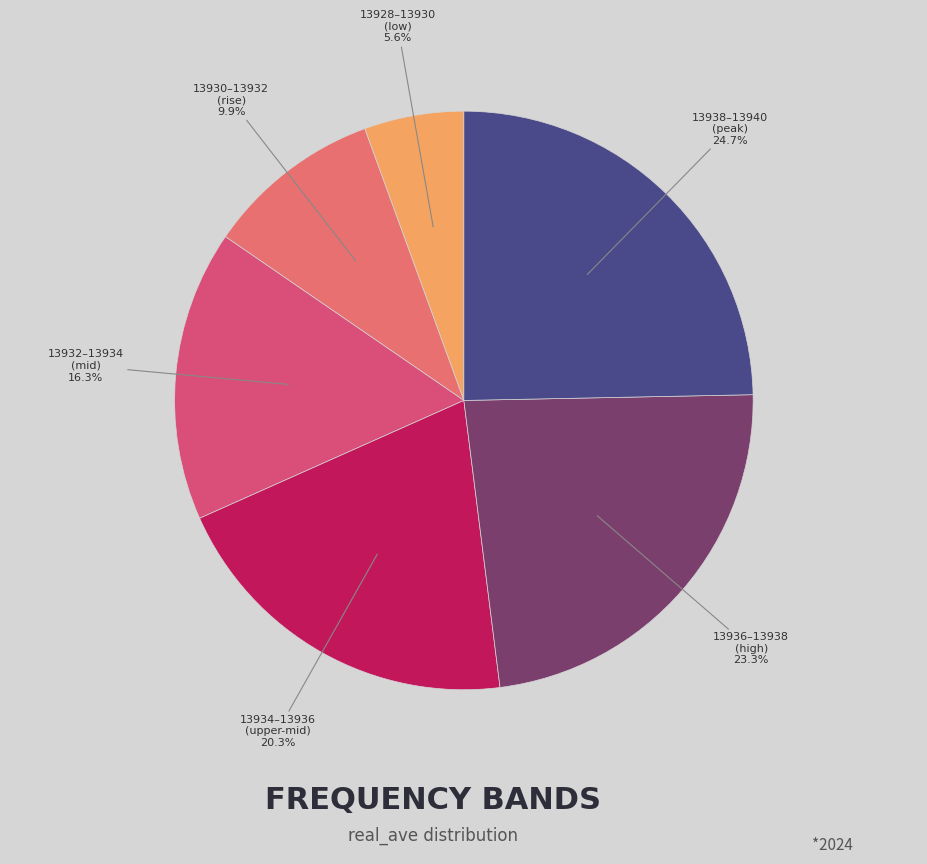

How many slices are in this pie chart?

6